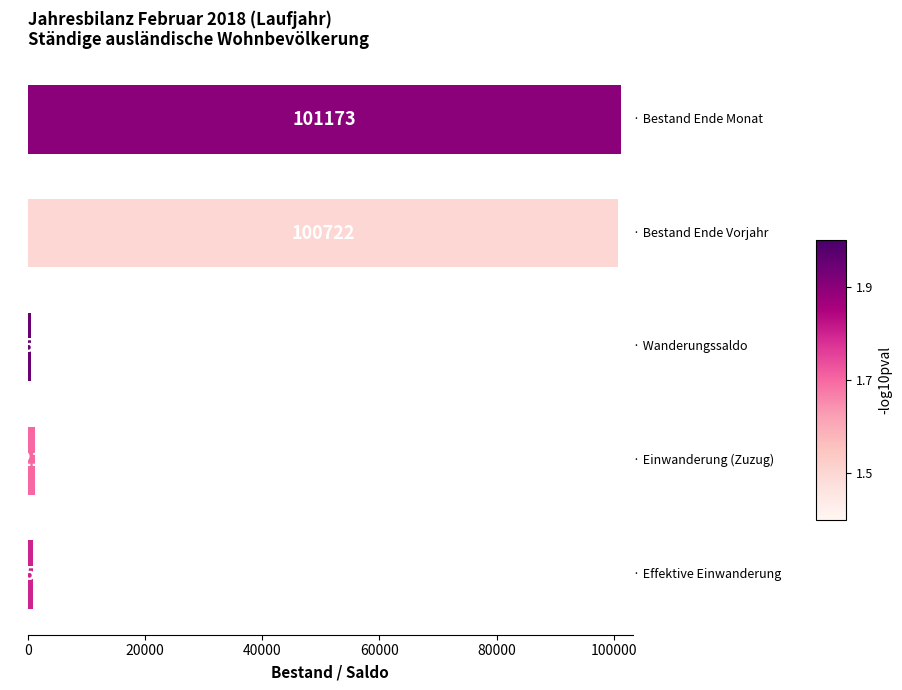

Reading top to bottom, transcribe all the data shown in this chart.

101173	100722	550	1217	853